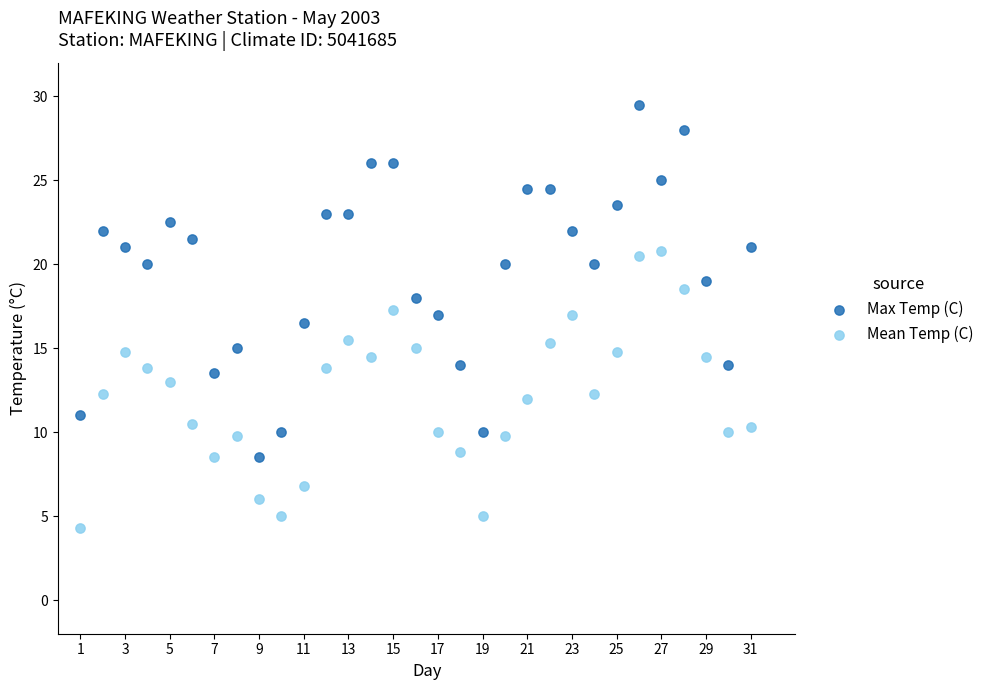

Which series contains the highest Y value?

Max Temp (C)